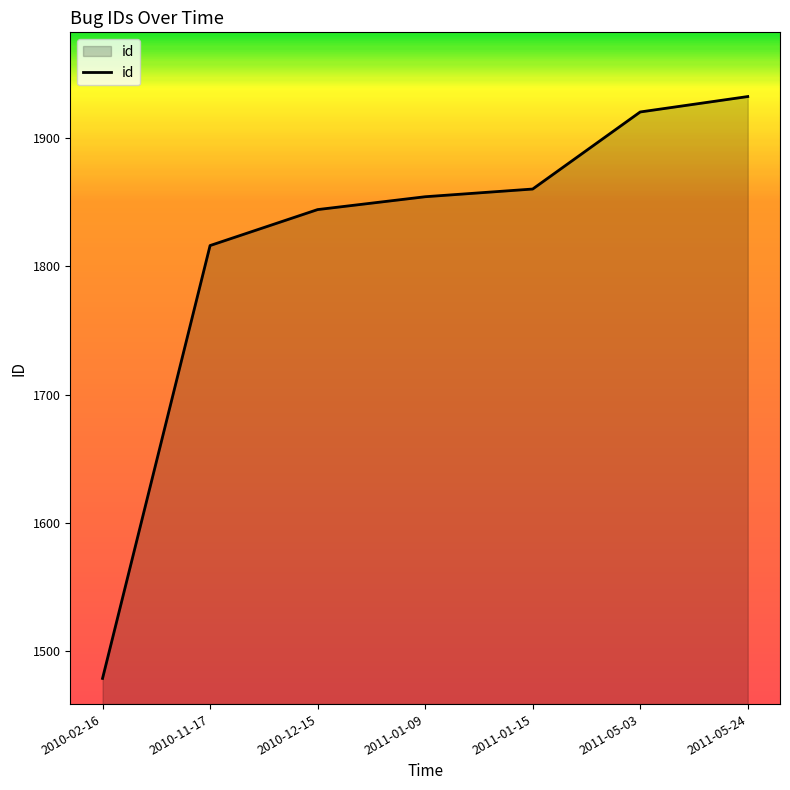

What is the change in value from 2010-11-17 to 2010-12-15?

+28